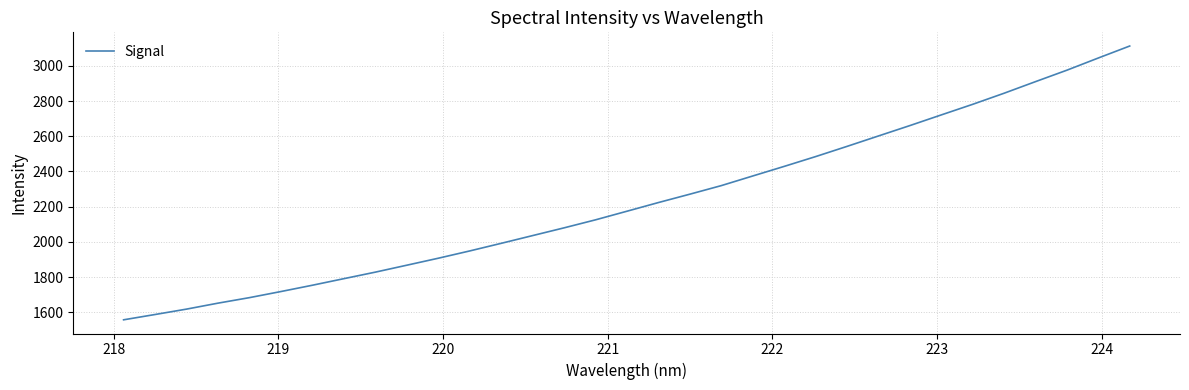

Reading left to right, transcribe all the data shown in this chart.

1557.8	1587.9	1618.5	1652.4	1683.7	1718.4	1754.2	1791.5	1828.5	1867.9	1907.5	1948.9	1992.1	2036.1	2080.0	2125.5	2174.4	2223.6	2271.2	2319.8	2374.5	2428.9	2484.5	2542.5	2601.7	2660.6	2721.2	2781.4	2844.4	2910.2	2975.2	3044.4	3112.5